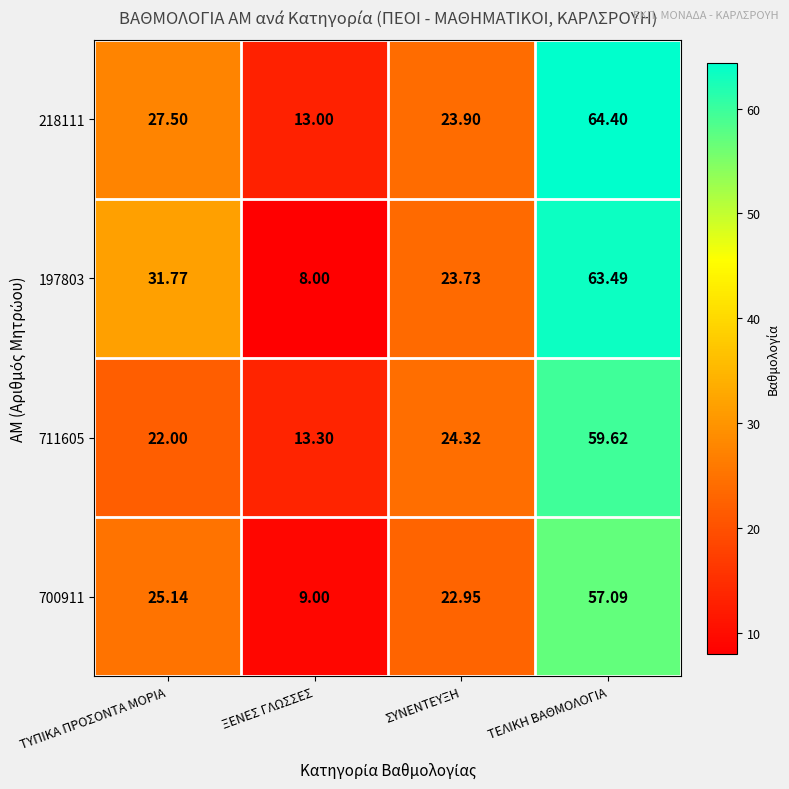

Which series changed the most between ΣΥΝΕΝΤΕΥΞΗ and ΤΕΛΙΚΗ ΒΑΘΜΟΛΟΓΙΑ?

218111